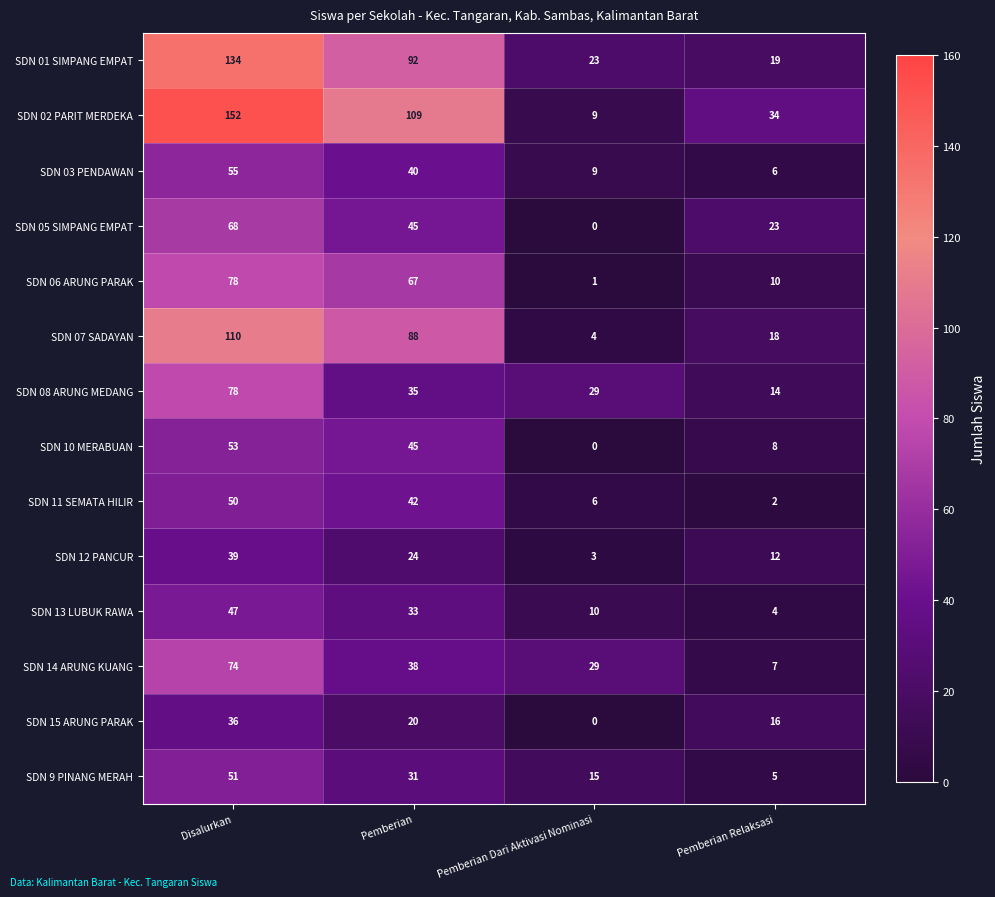

Which series has the widest spread of values?

SDN 02 PARIT MERDEKA